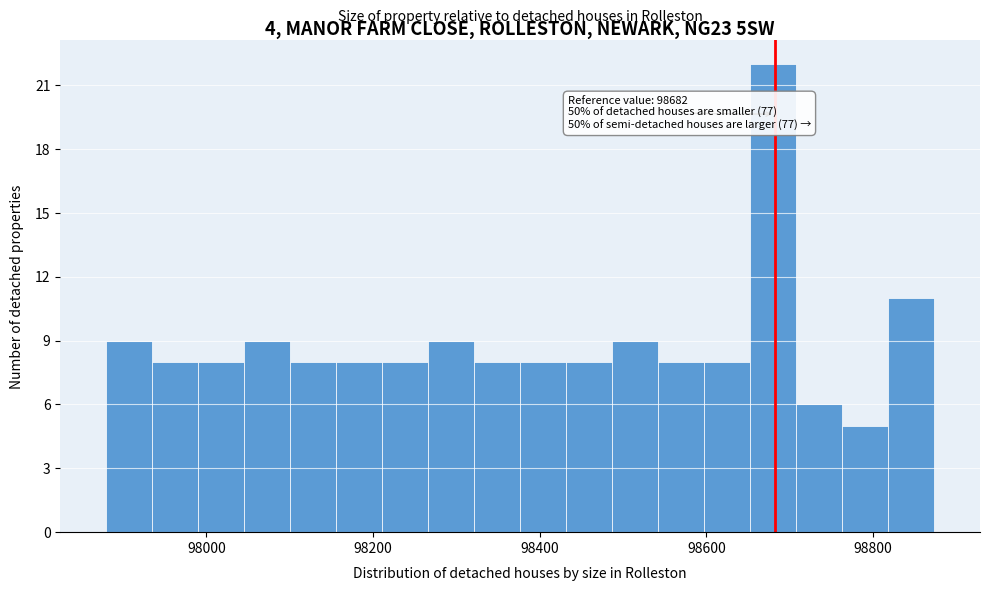

Around what value on the x-axis is the tallest bar? Give the approximate position of its centre, as read against the axis.

98680